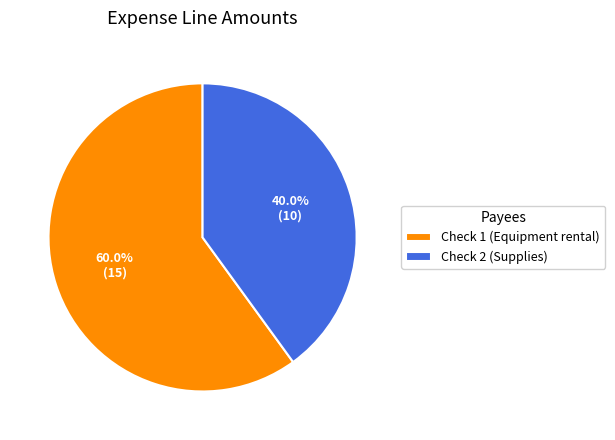

What is the largest slice in the pie chart?

Check 1 (Equipment rental)